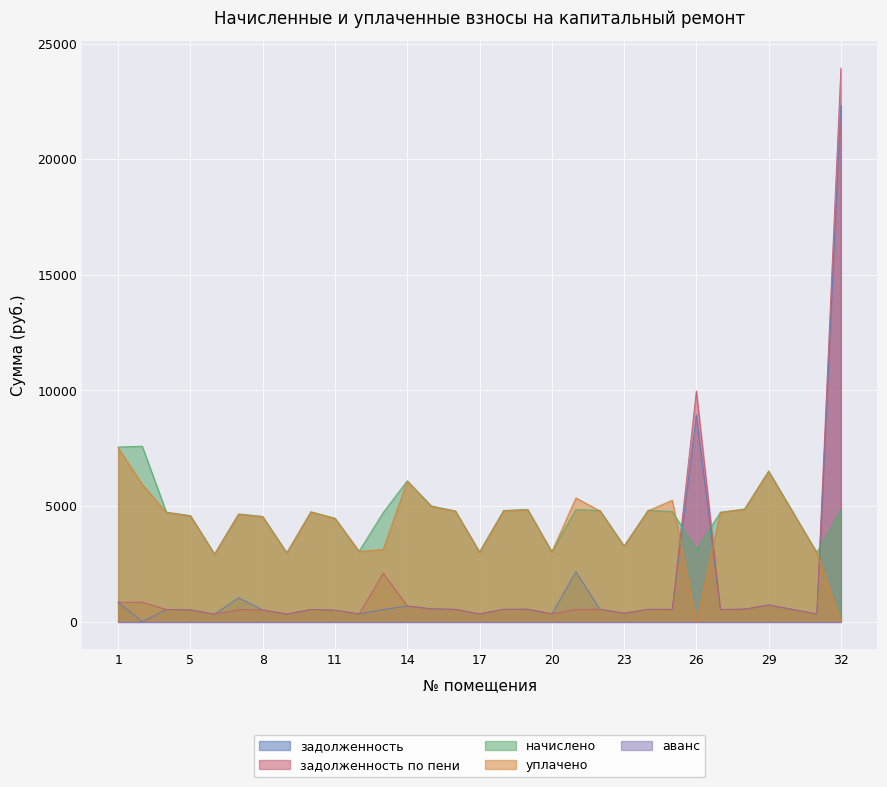

True or false: уплачено has more than 1 interior local peaks.

True